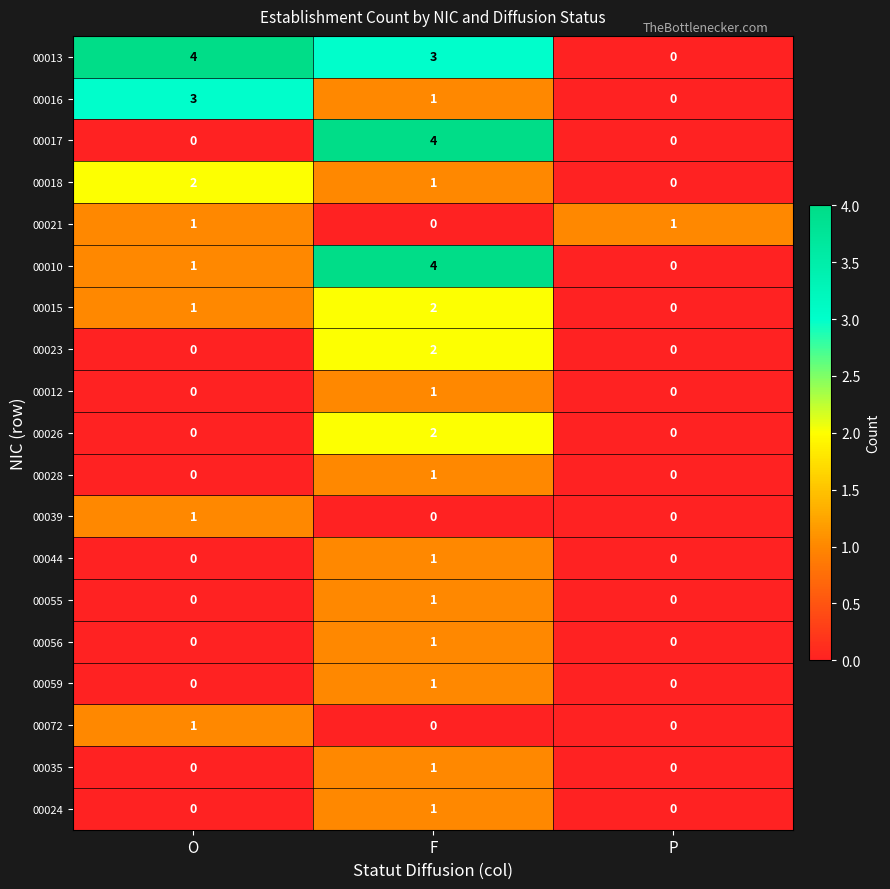

What is the maximum value shown in the chart?

4